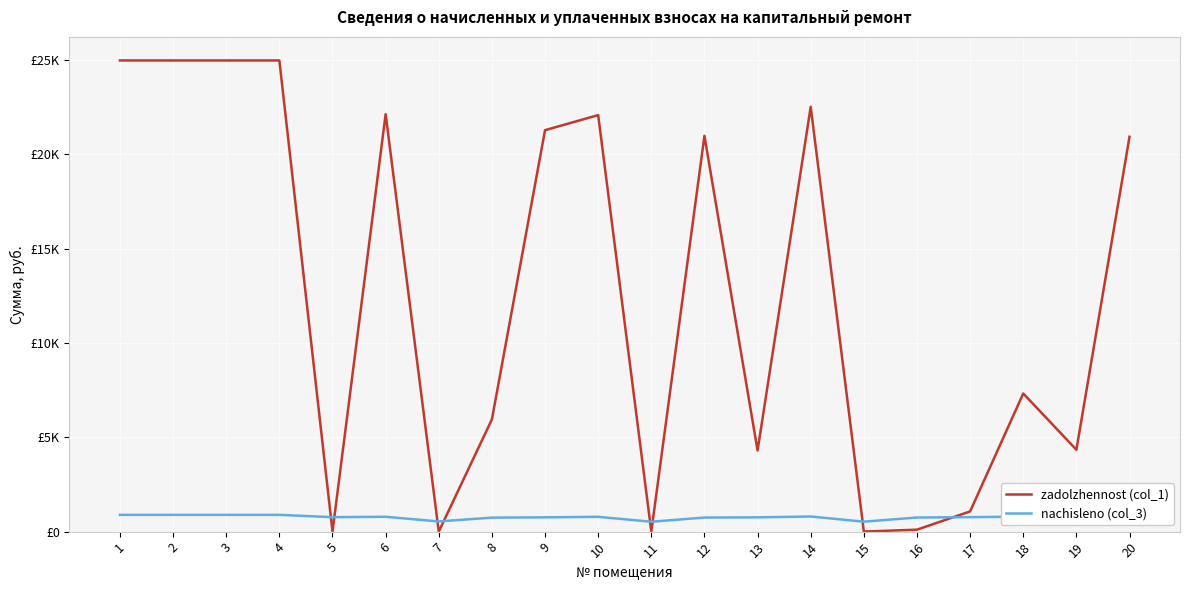

What is the sum of the nachisleno (col_3) values at 6 and 2?

1674.8